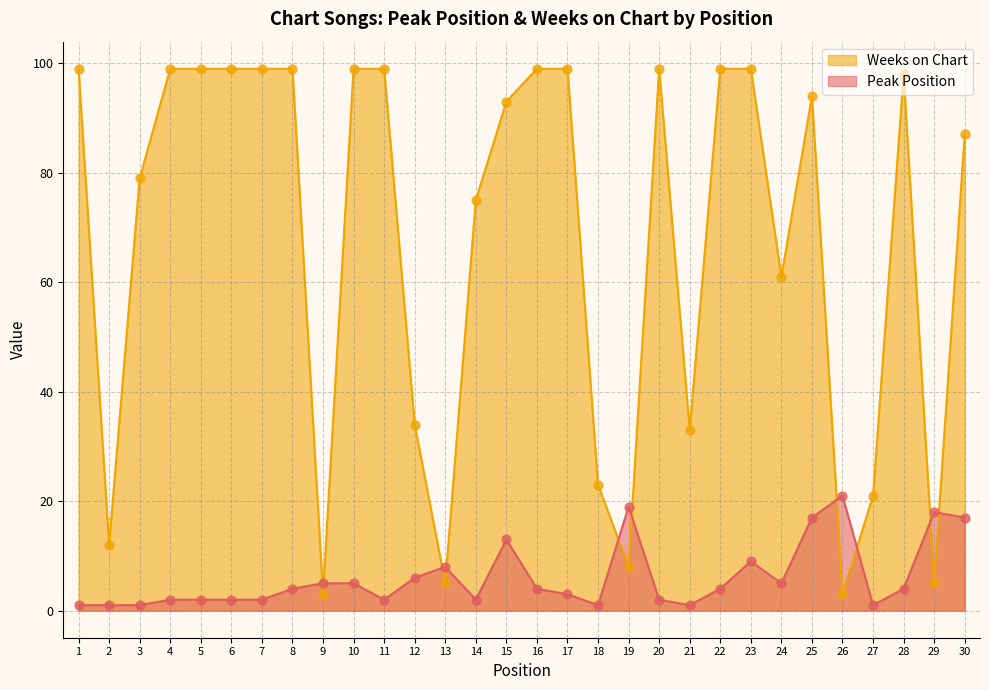

At which category is the sum across all series the highest?

25